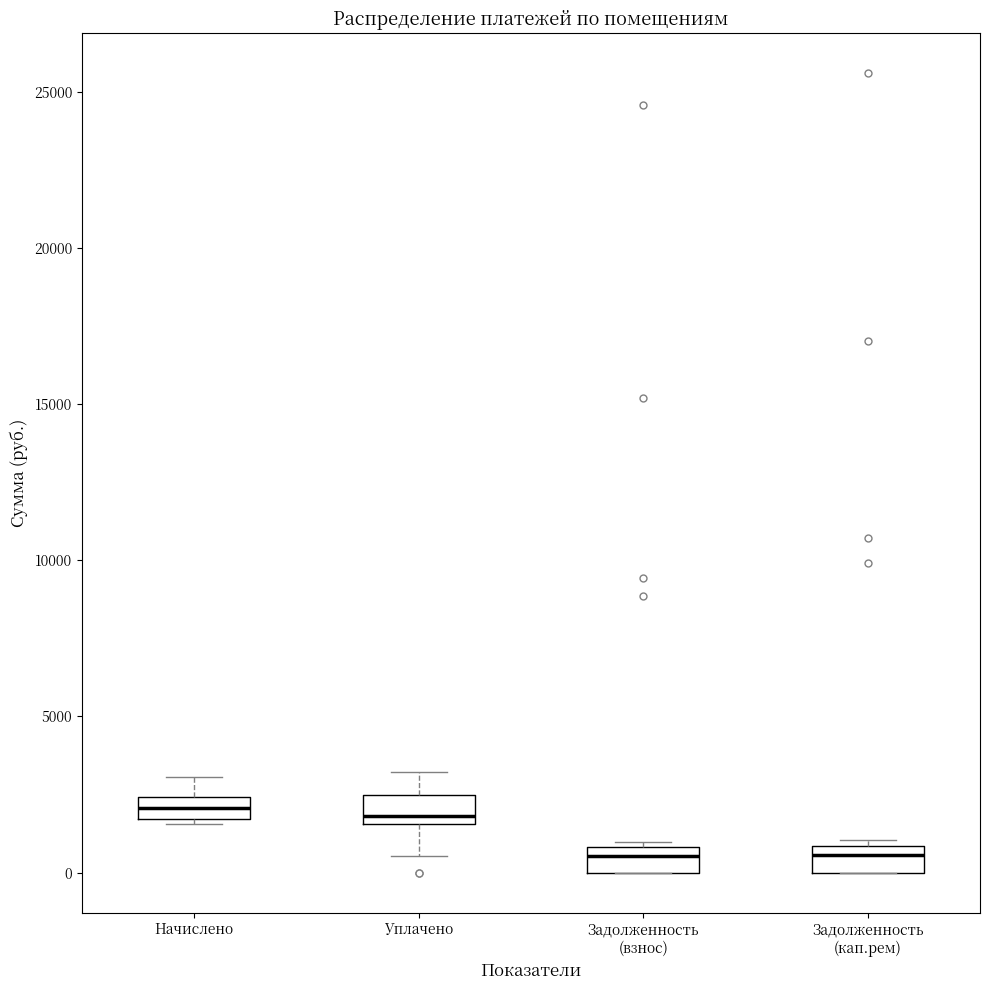

Where is the upper edge of the box for Начислено on the y-axis? The values are not printed on the chart, so give them approximately, as read against the axis.

2500